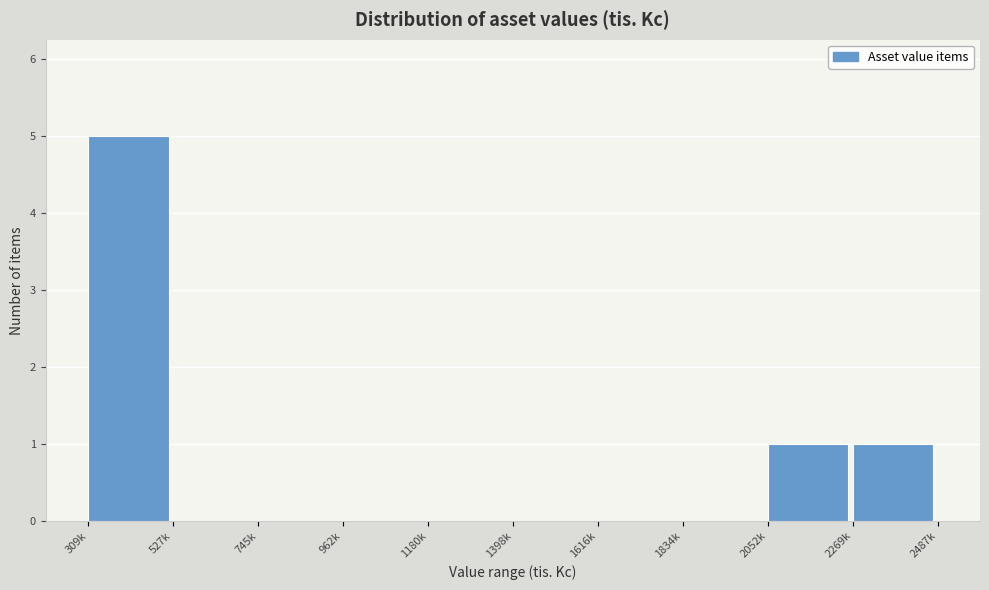

Reading right to left, extract all data points from this chart.

2269k=1	2052k=1	1834k=0	1616k=0	1398k=0	1180k=0	962k=0	745k=0	527k=0	309k=5